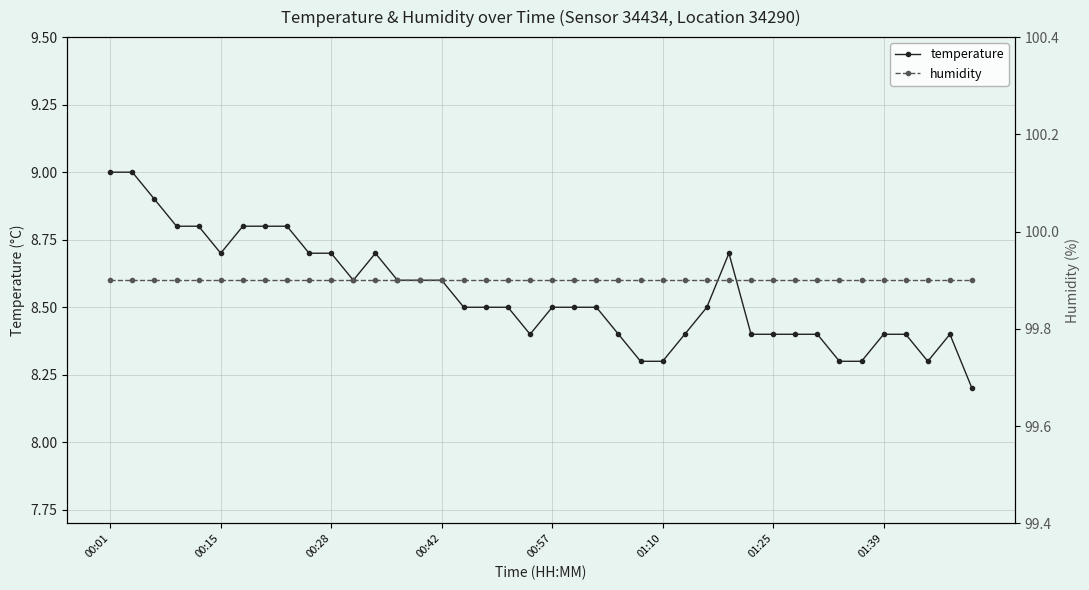

What is the value of the temperature point at the 17th from the left?

8.5